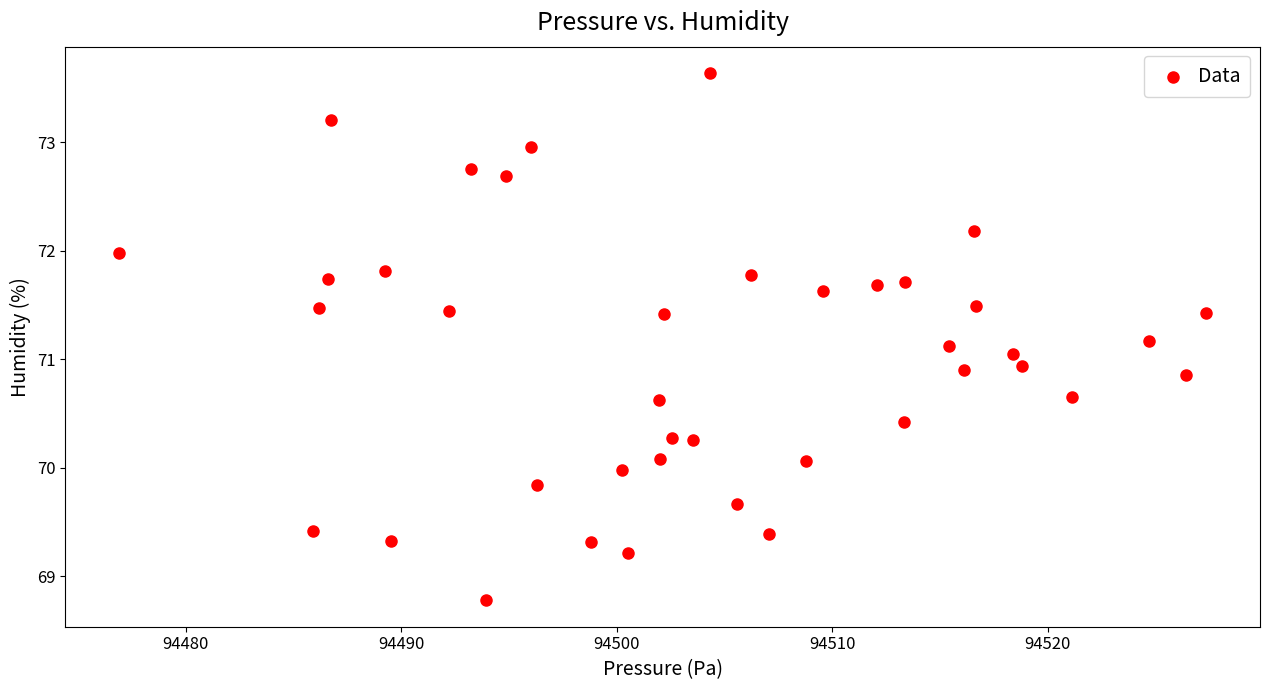

What is the range of Y values (max minus min)?

4.9